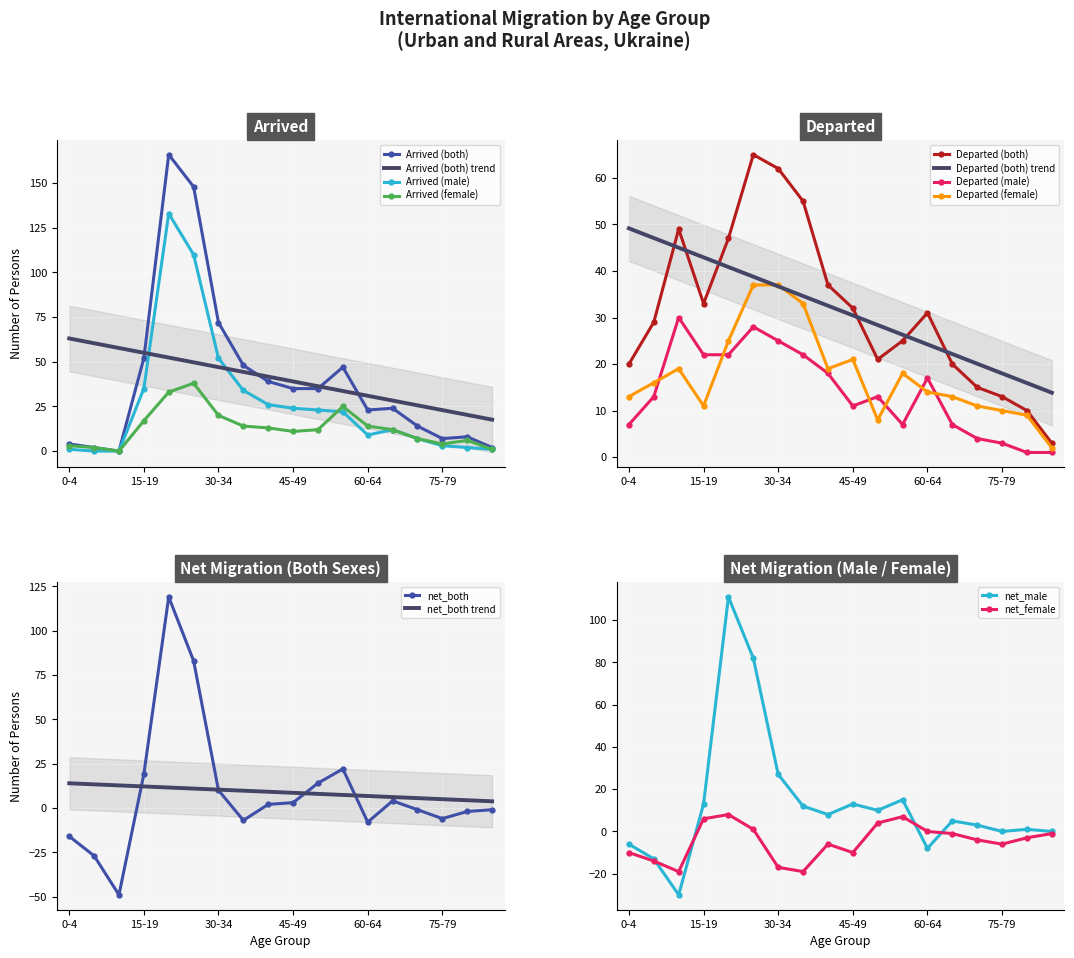

What is the label of the 9th point from the right?

45-49